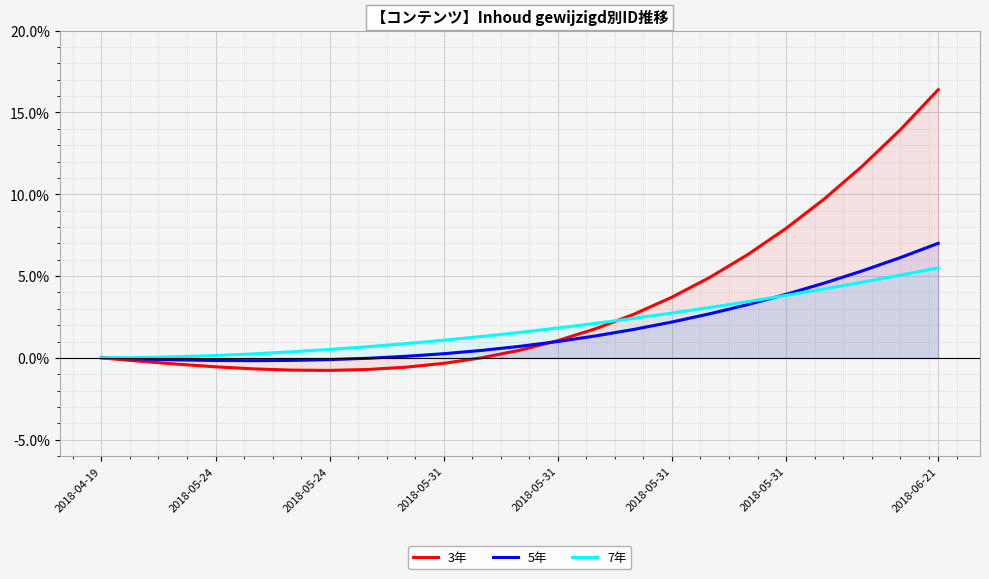

What is the average value of the 3年 series?

3.3